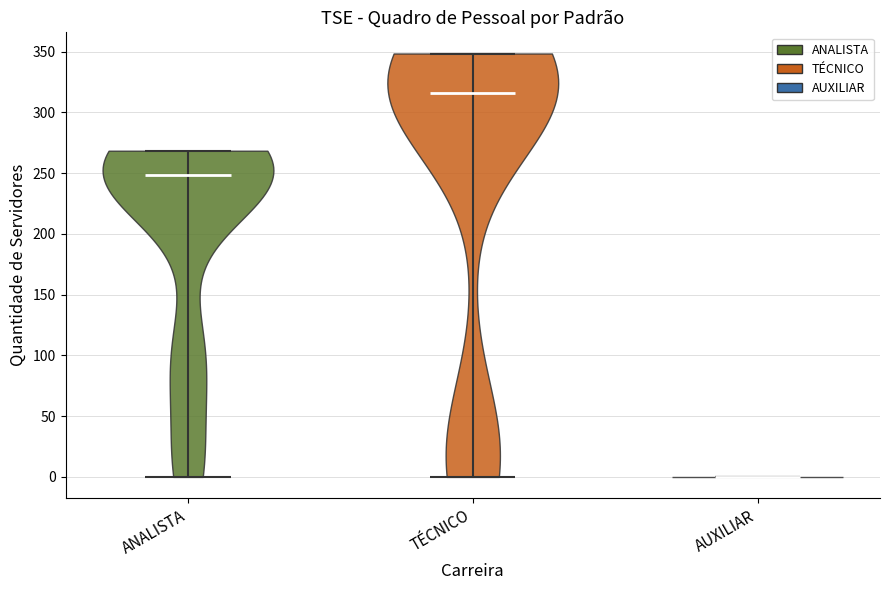

Reading left to right, read every violin against the y-axis: where its median line is, and the lowest and highest points it reaches. The values are not printed on the chart, so give them approximately, as read against the axis.

ANALISTA: median line 250, lowest point 0, highest point 270
TÉCNICO: median line 315, lowest point 0, highest point 350
AUXILIAR: median line 0, lowest point 0, highest point 0